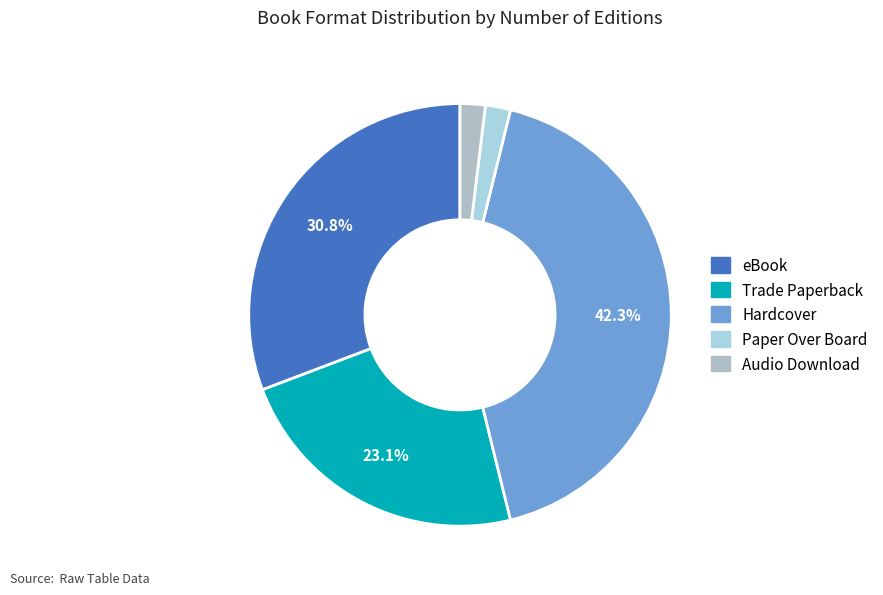

To the nearest percent, what is the combined percentage of Hardcover and eBook?

73%